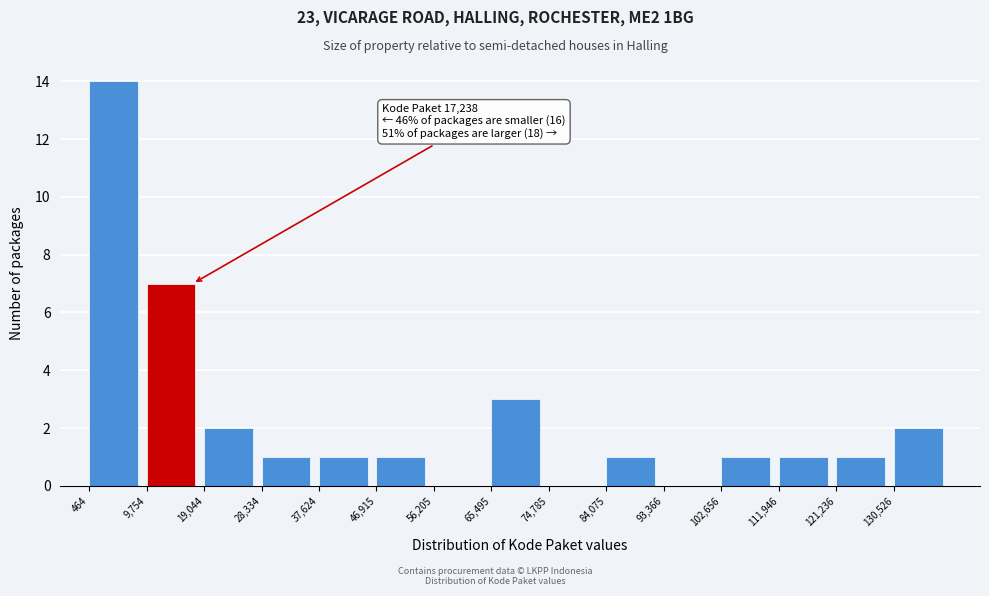

Over which range of the x-axis is the bar tallest?

0 to 10000